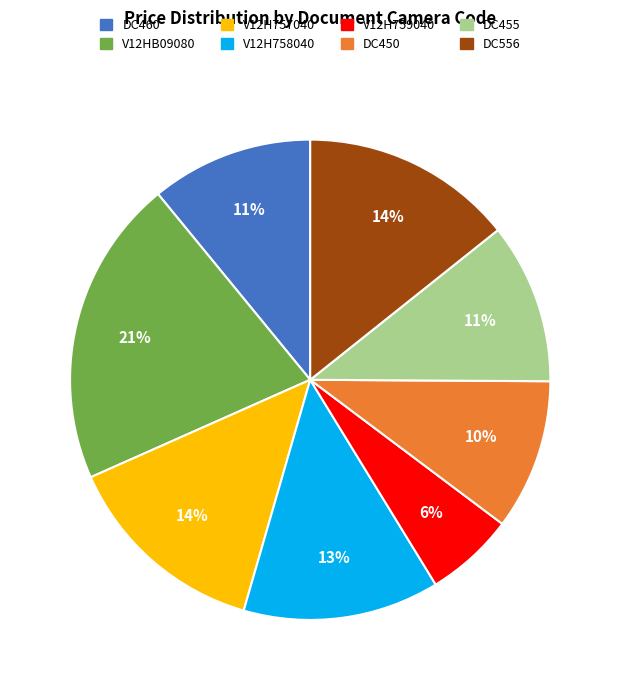

Combined, do V12HB09080 and V12H758040 account for over 50%?

No